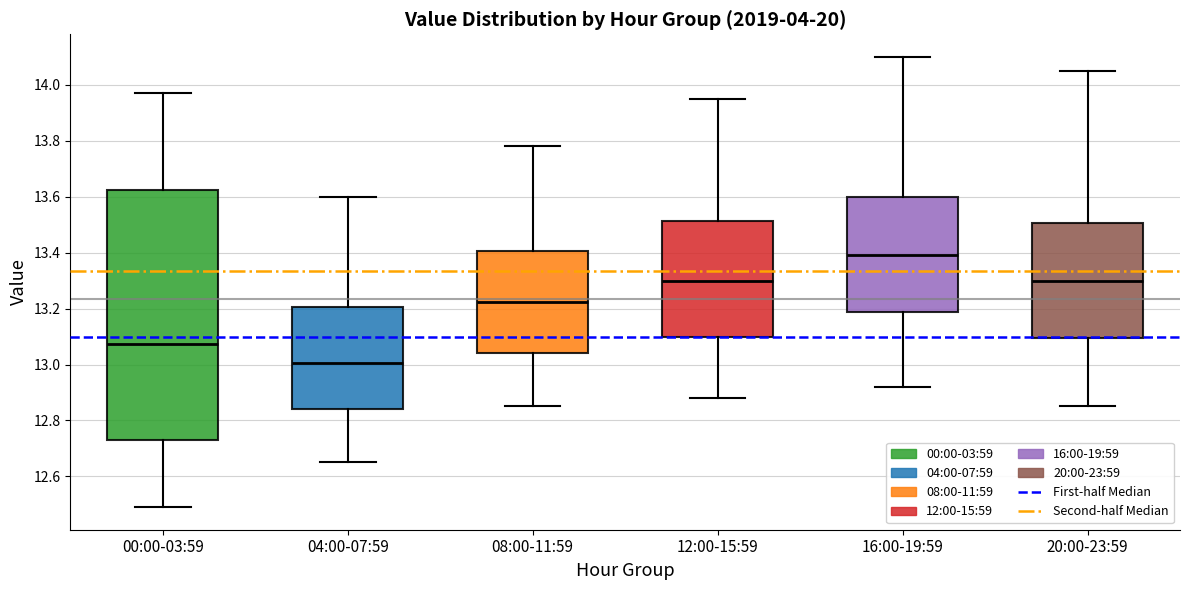

Reading left to right, transcribe this box plot: for each box, give where its median line is, the range the box spans, and where its two whiskers end, as read against the y-axis. The values are not printed on the chart, so give them approximately, as read against the axis.

00:00-03:59: median 13.08, box 12.74 to 13.62, whiskers 12.50 to 13.98
04:00-07:59: median 13.00, box 12.84 to 13.20, whiskers 12.66 to 13.60
08:00-11:59: median 13.22, box 13.04 to 13.40, whiskers 12.86 to 13.78
12:00-15:59: median 13.30, box 13.10 to 13.52, whiskers 12.88 to 13.96
16:00-19:59: median 13.40, box 13.18 to 13.60, whiskers 12.92 to 14.10
20:00-23:59: median 13.30, box 13.10 to 13.50, whiskers 12.86 to 14.06